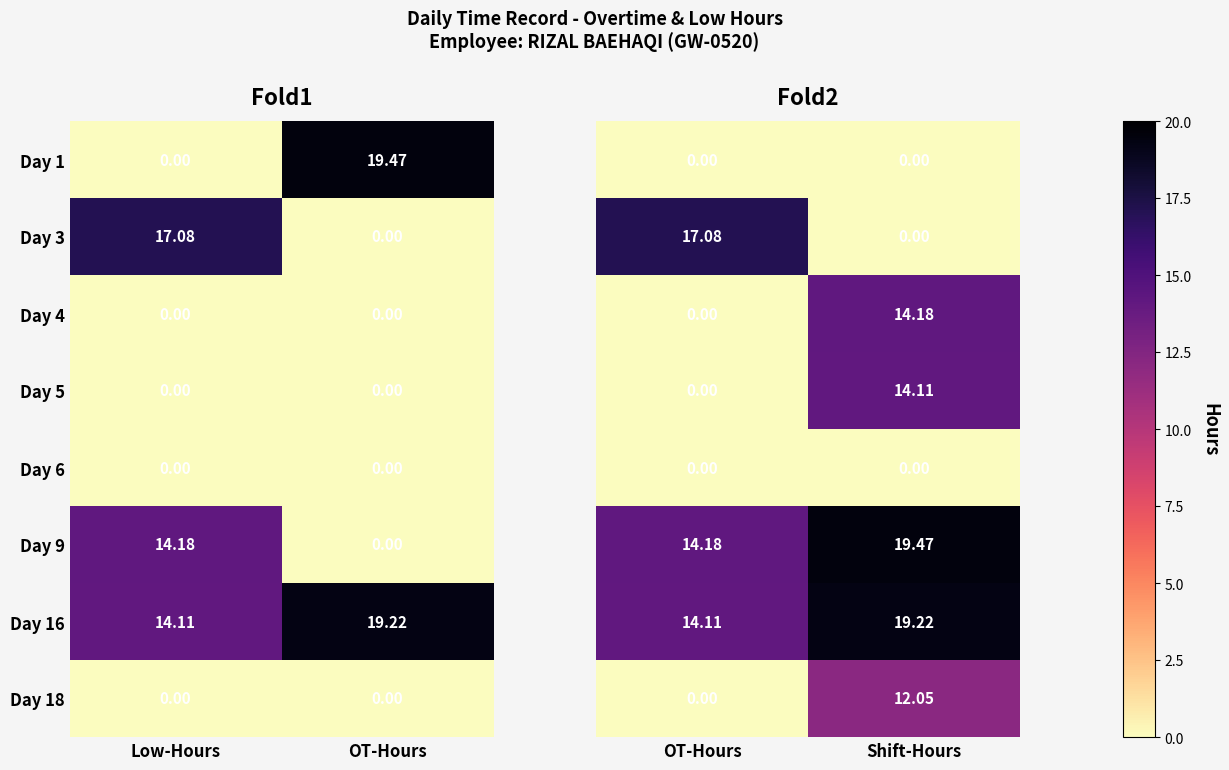

Is the value of Day 3 at Low-Hours greater than the value of Day 16 at Low-Hours?

Yes